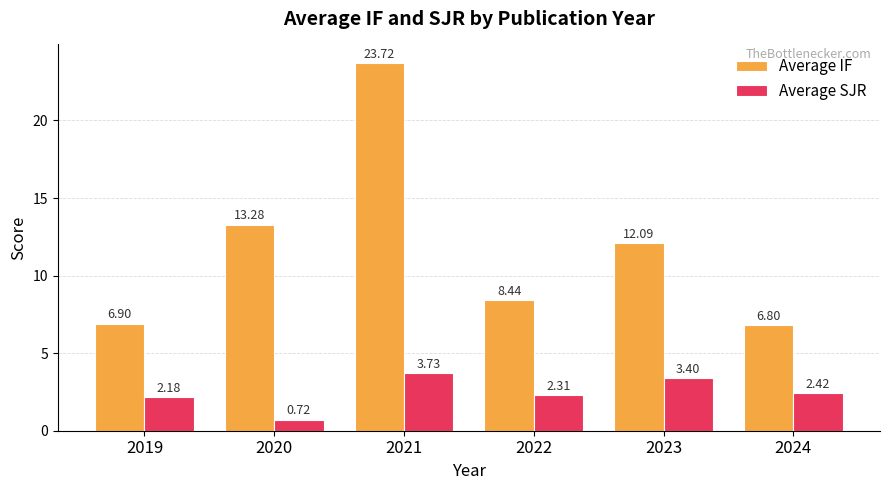

True or false: Average SJR has a value of 5.6 at 2023.

False